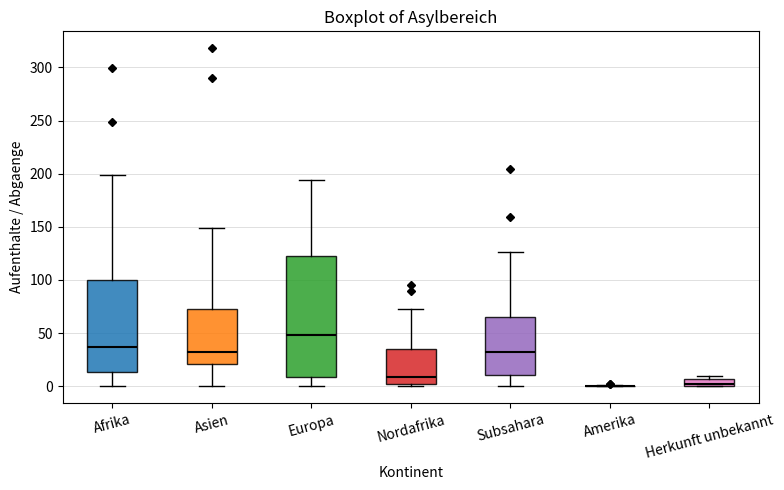

Where does the upper whisker of the box for Subsahara end on the y-axis? The values are not printed on the chart, so give them approximately, as read against the axis.

125